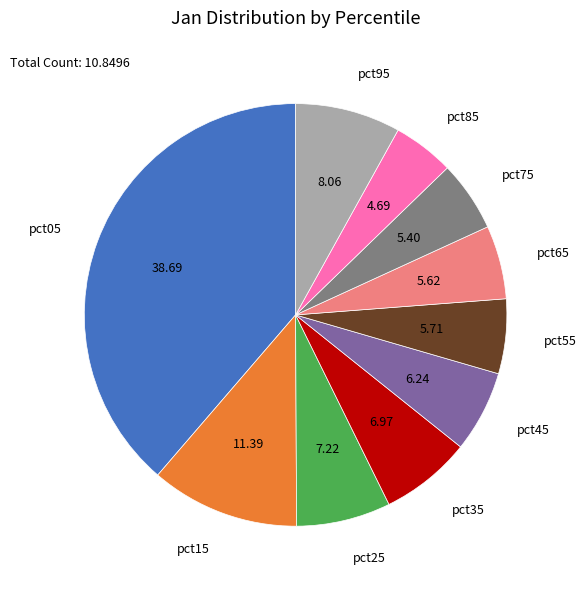

Is there a majority slice in this chart?

No